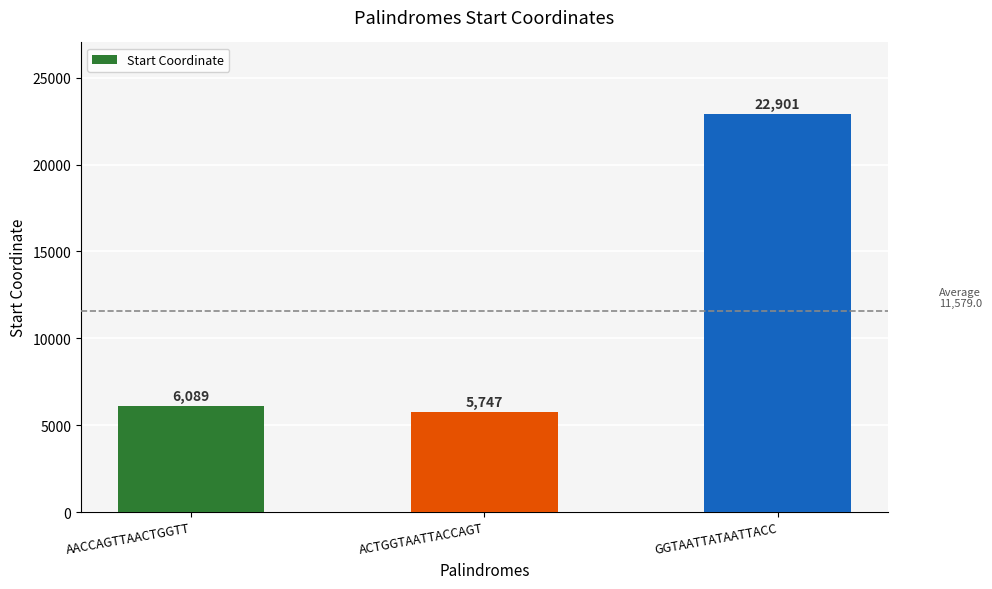

True or false: the data shows 5747 at ACTGGTAATTACCAGT.

True